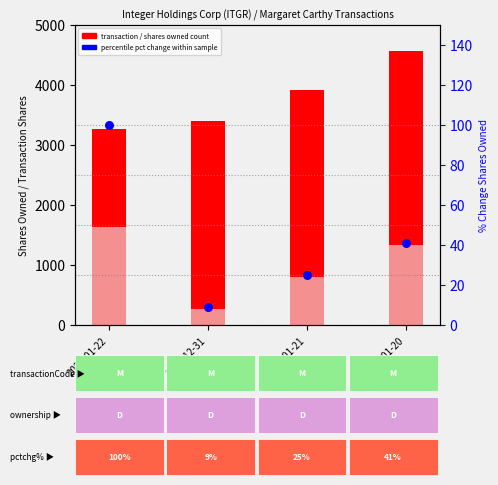

What is the change in value from 2022-01-22 to 2023-01-21?

-75